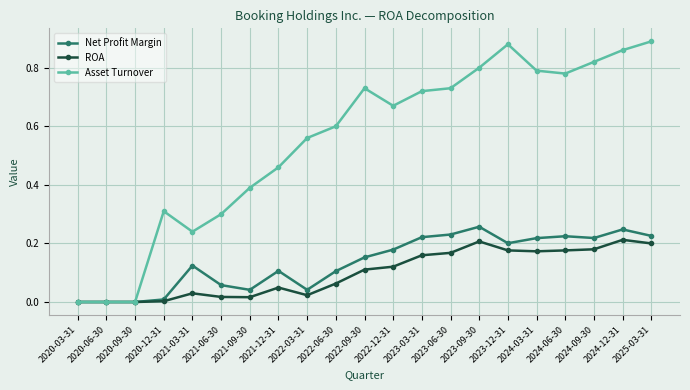

What is the sum of all Net Profit Margin values?

2.9